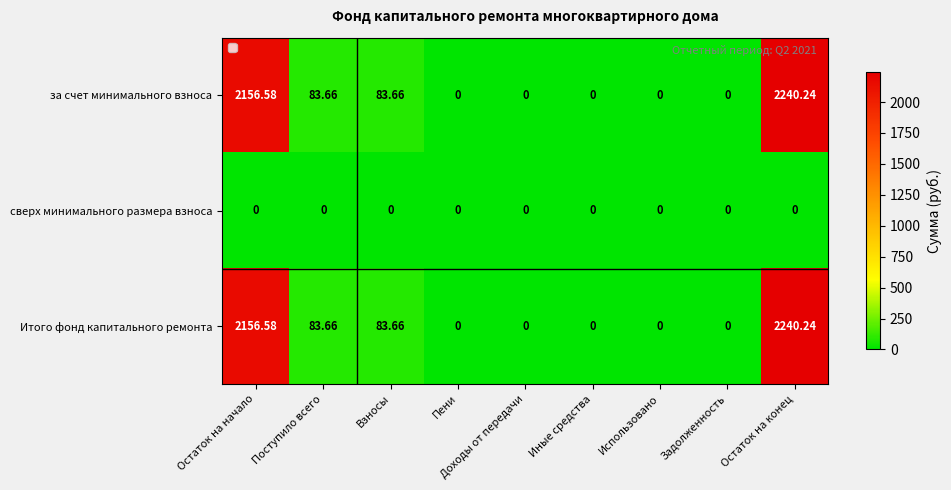

Which category has the highest value across all series?

Остаток на конец